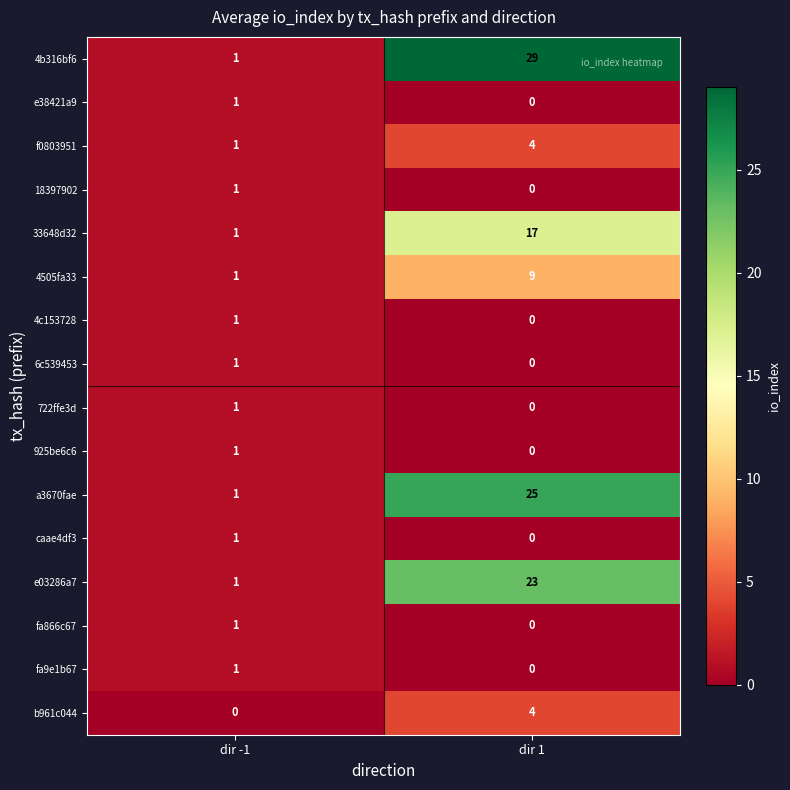

Which series has the largest range (max minus min)?

4b316bf6